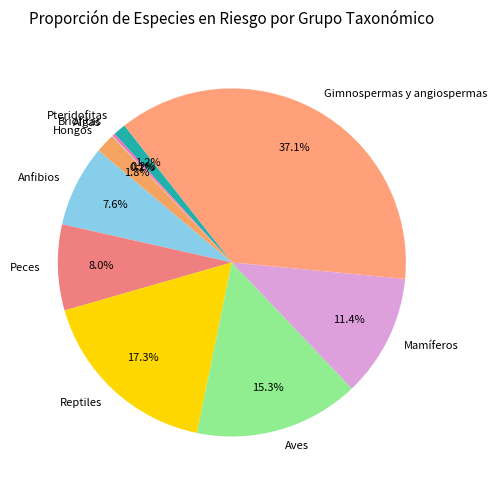

Which slice is the largest?

Gimnospermas y angiospermas